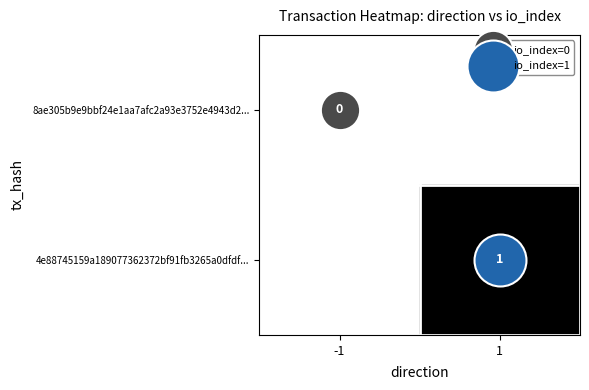

The 4e88745159a189077362372bf91fb3265a0dfdf... series shows 0.2 at 1. True or false?

False